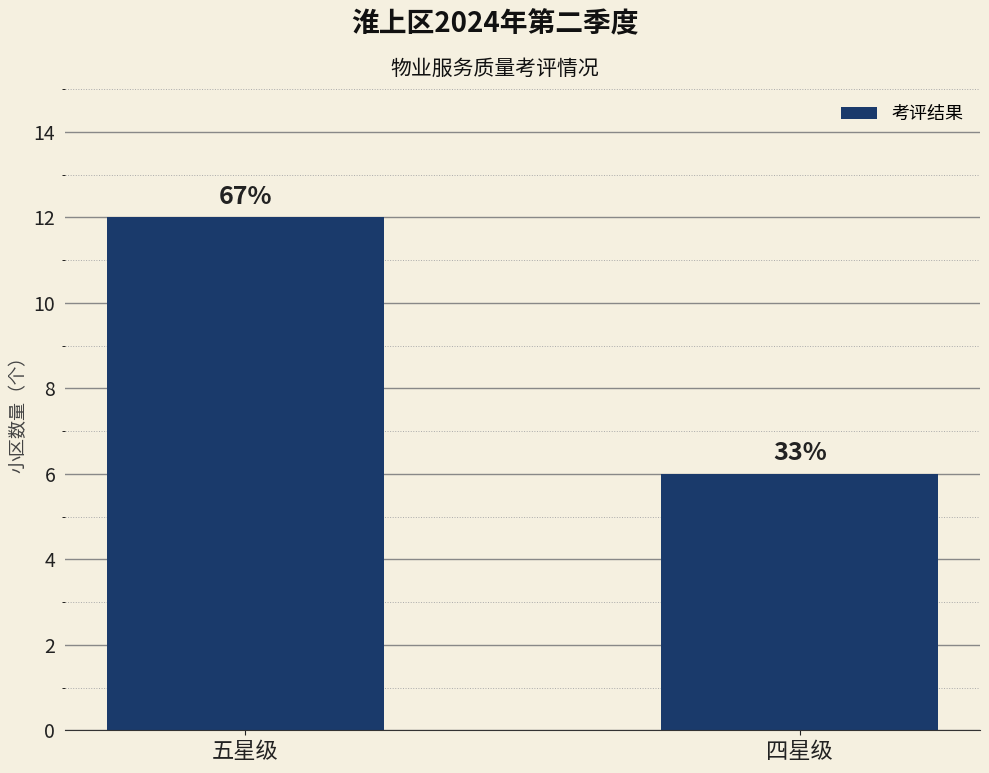

Rank the categories by value from highest to lowest.

五星级, 四星级